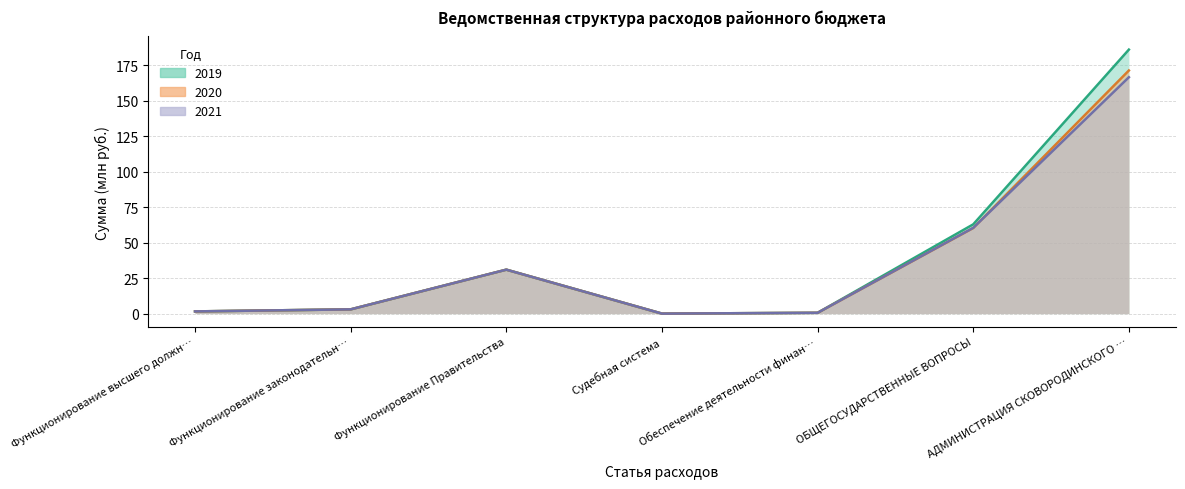

List the labels in order of 2021 value, largest first.

АДМИНИСТРАЦИЯ СКОВОРОДИНСКОГО …, ОБЩЕГОСУДАРСТВЕННЫЕ ВОПРОСЫ, Функционирование Правительства, Функционирование законодательн…, Функционирование высшего должн…, Обеспечение деятельности финан…, Судебная система